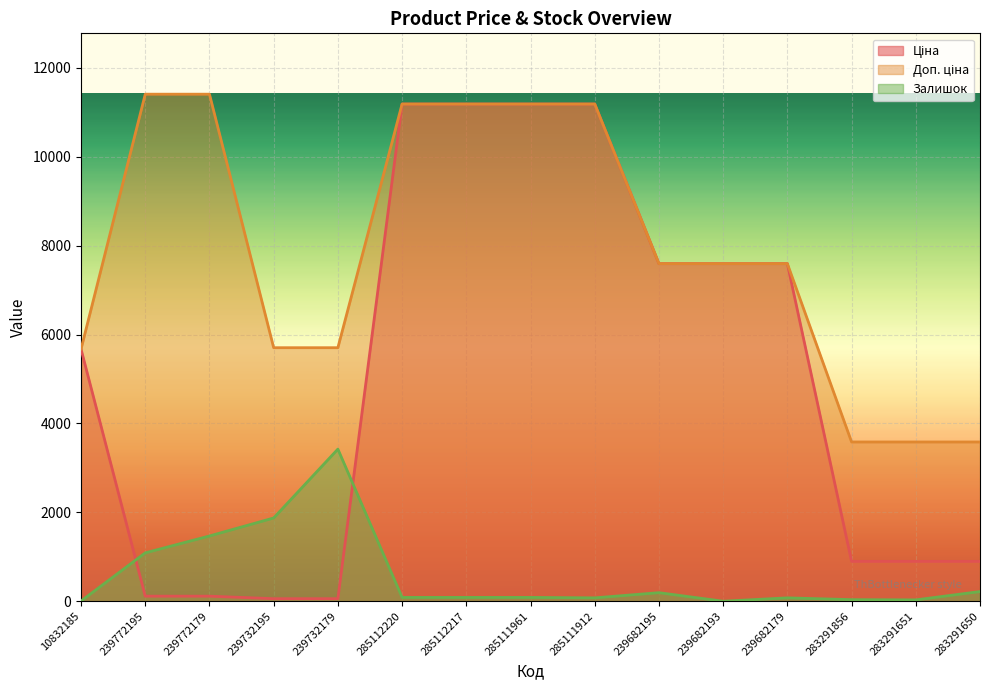

After their last crossing, which series has the higher values: Ціна or Залишок?

Ціна